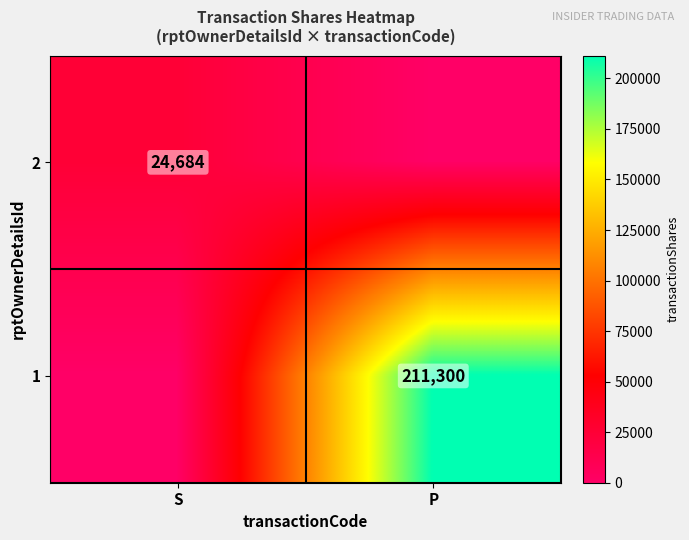

The 1 series shows 211300 at P. True or false?

True